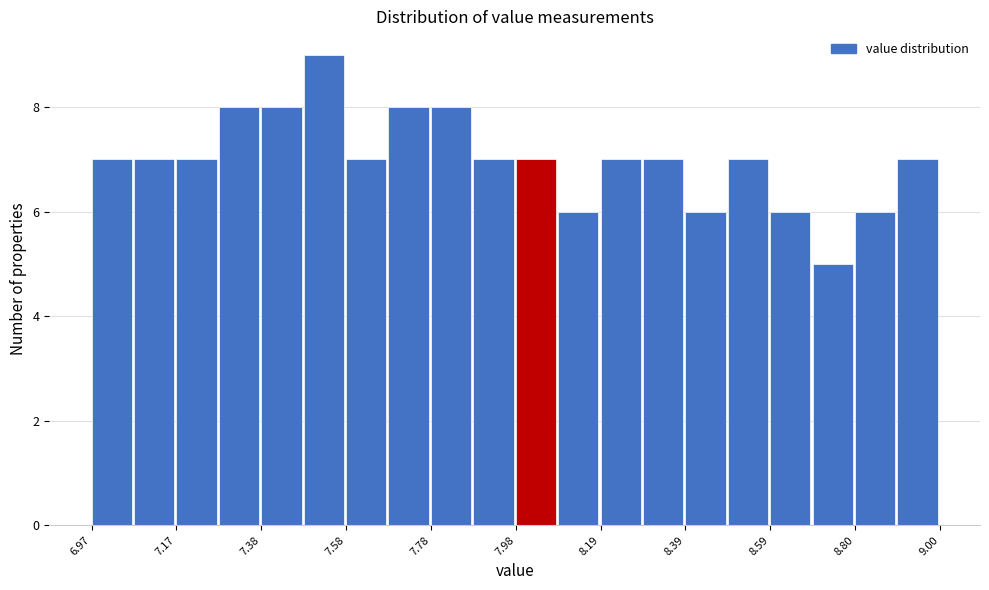

Read against the x-axis, roughly where is the centre of the tallest bar?

7.55